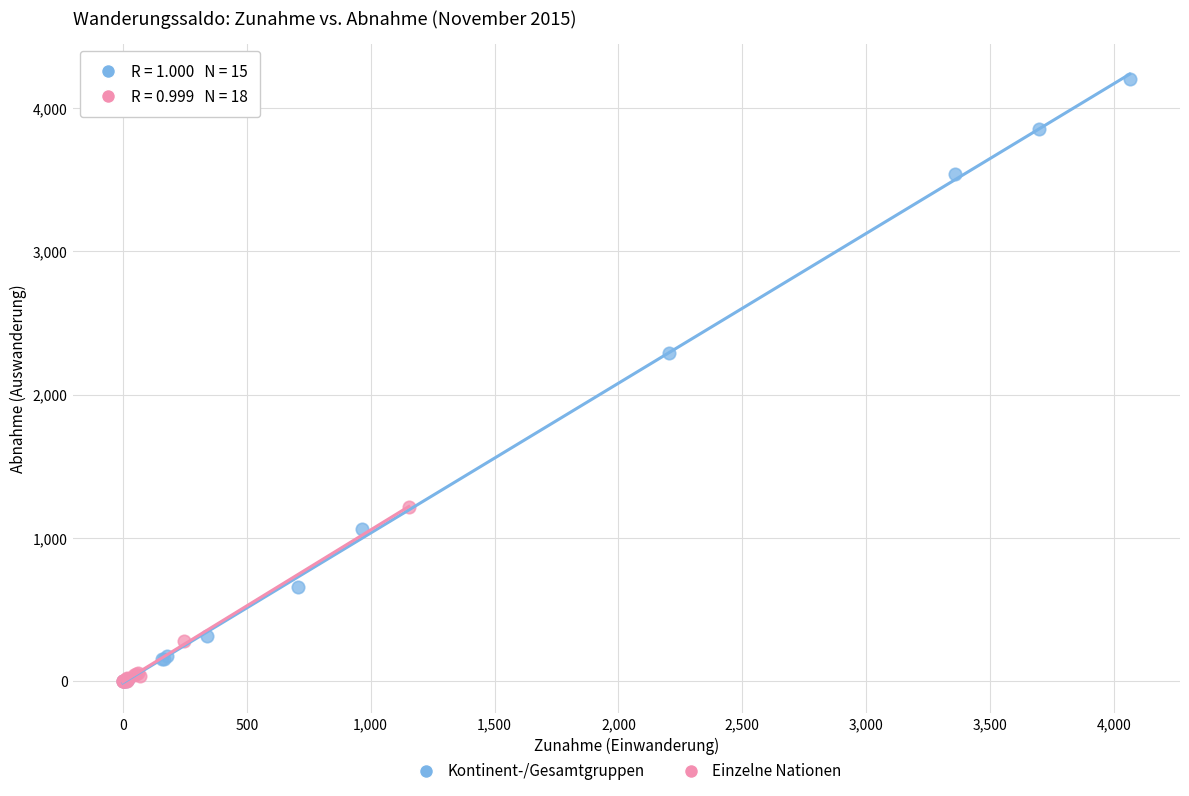

Which series has the largest Y range (max minus min)?

Kontinent-/Gesamtgruppen